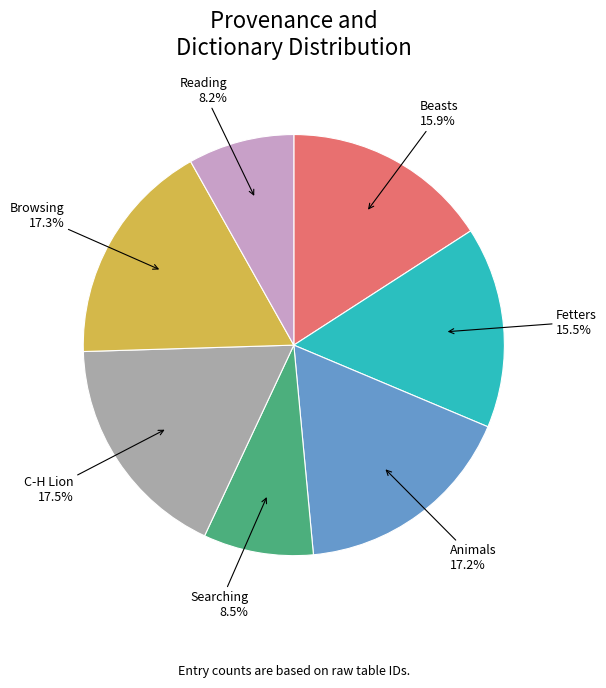

To the nearest percent, what is the average slice percentage?

14%